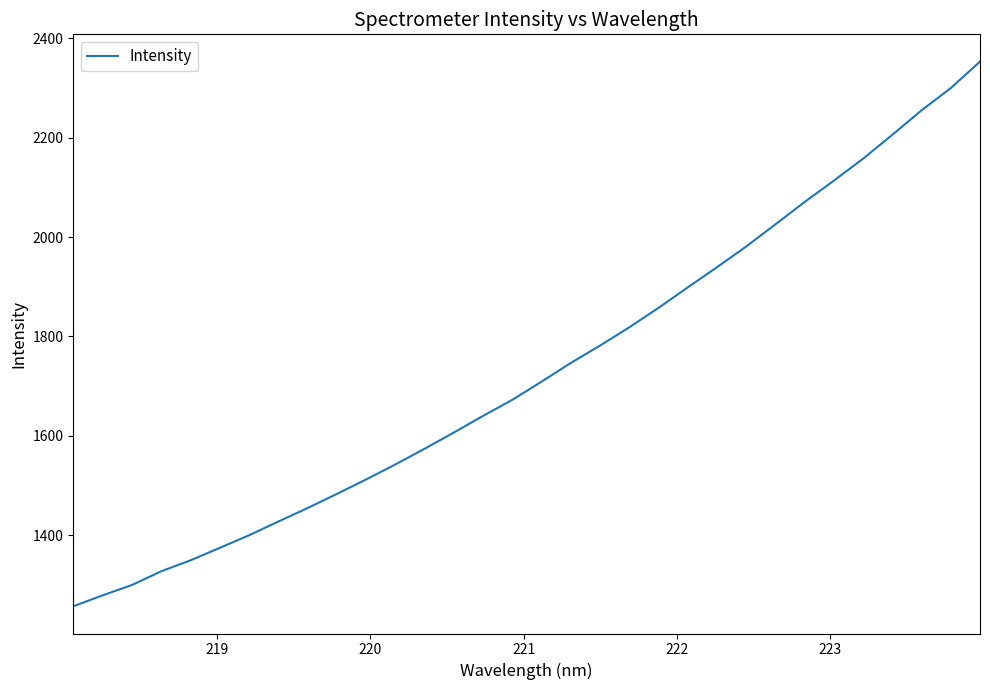

What is the difference between the maximum and minimum values?

1096.0